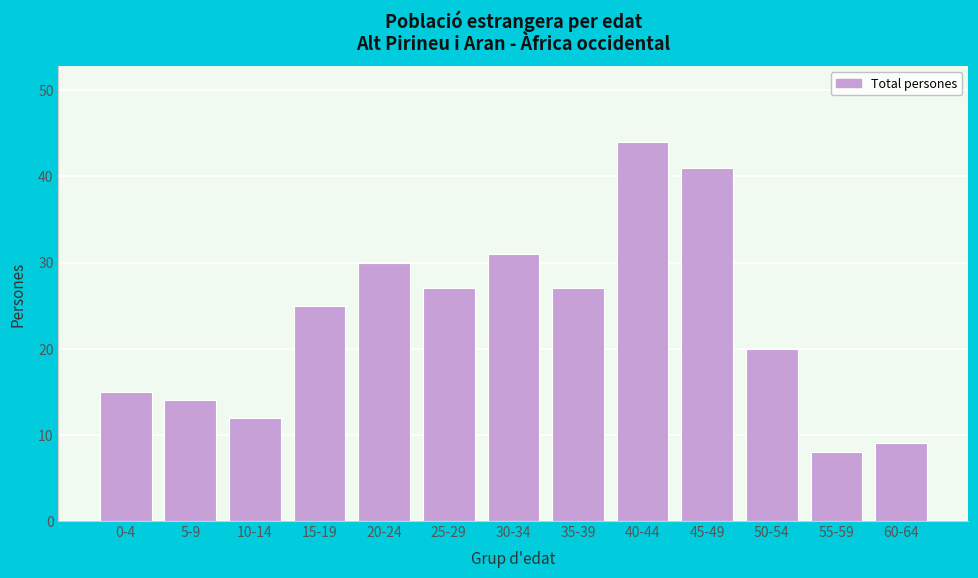

Reading right to left, transcribe all the data shown in this chart.

60-64=9	55-59=8	50-54=20	45-49=41	40-44=44	35-39=27	30-34=31	25-29=27	20-24=30	15-19=25	10-14=12	5-9=14	0-4=15